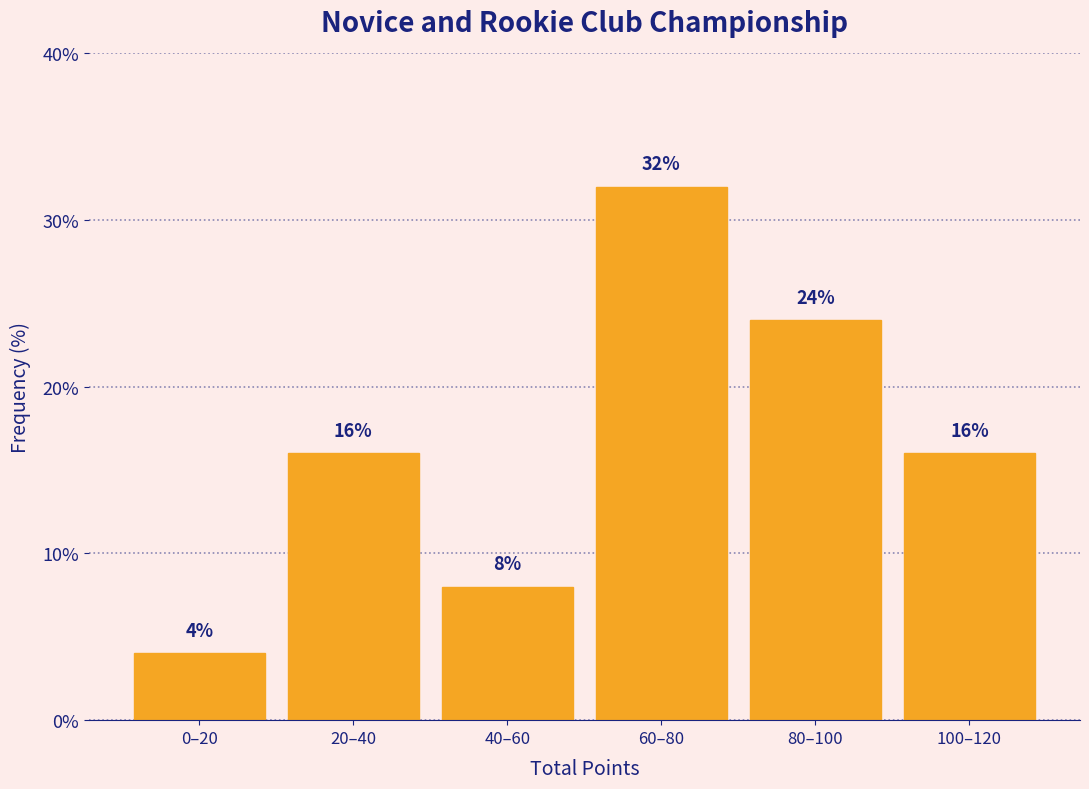

Reading left to right, extract all data points from this chart.

4	16	8	32	24	16